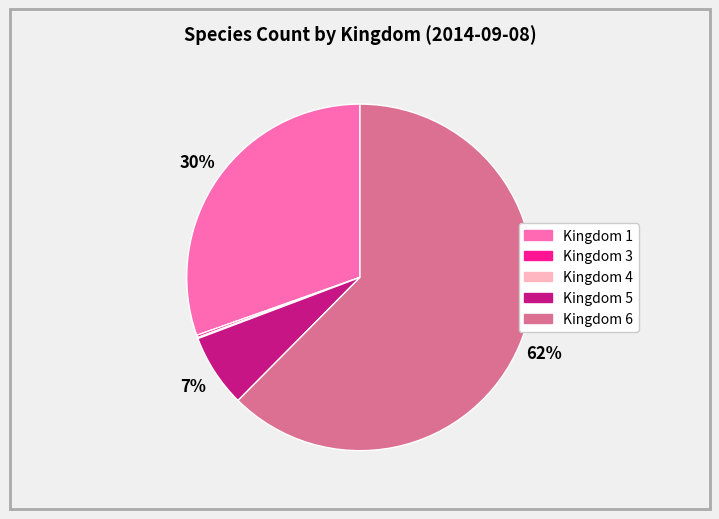

To the nearest percent, what is the average slice percentage?

20%